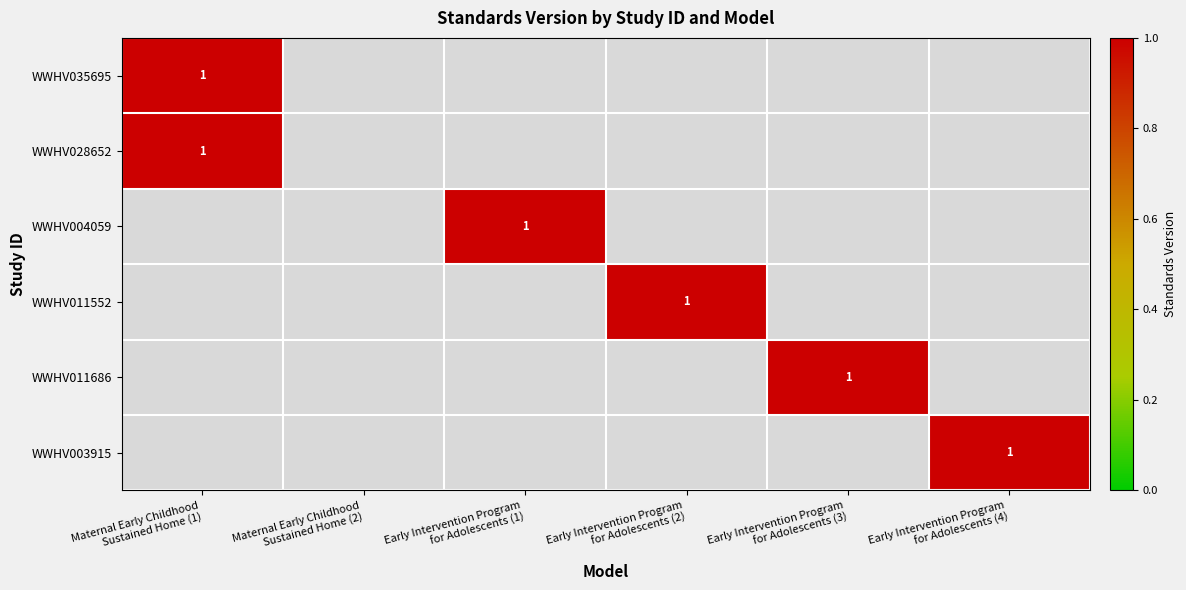

At which label does WWHV028652 reach its peak?

Maternal Early Childhood Sustained Home (1)